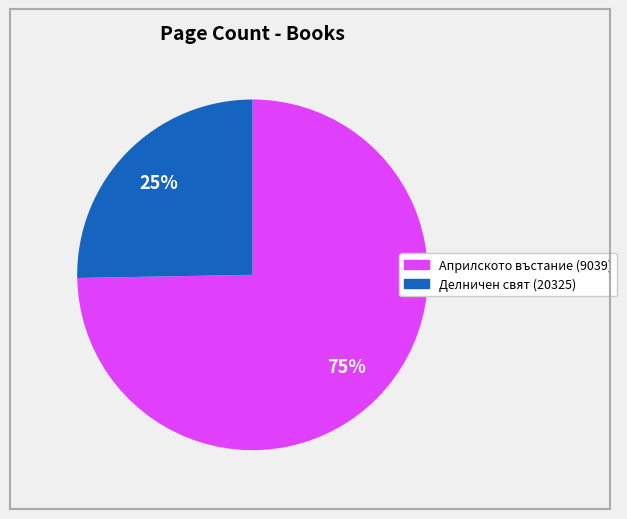

Between Делничен свят (20325) and Априлското въстание (9039), which is larger?

Априлското въстание (9039)